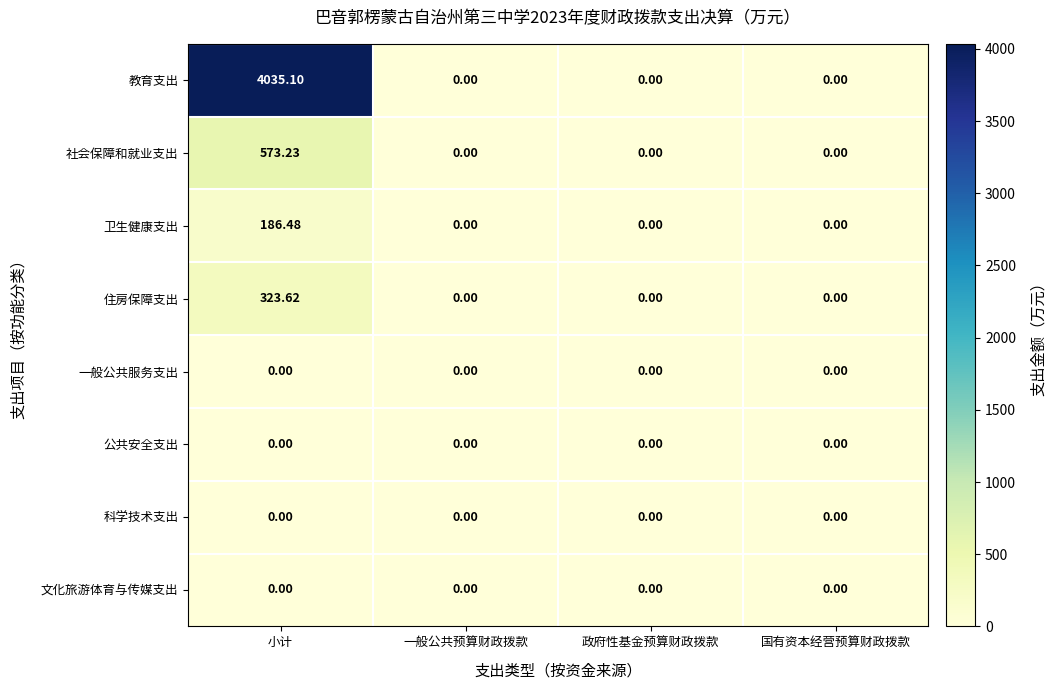

At which category does the chart reach its peak across all series?

小计